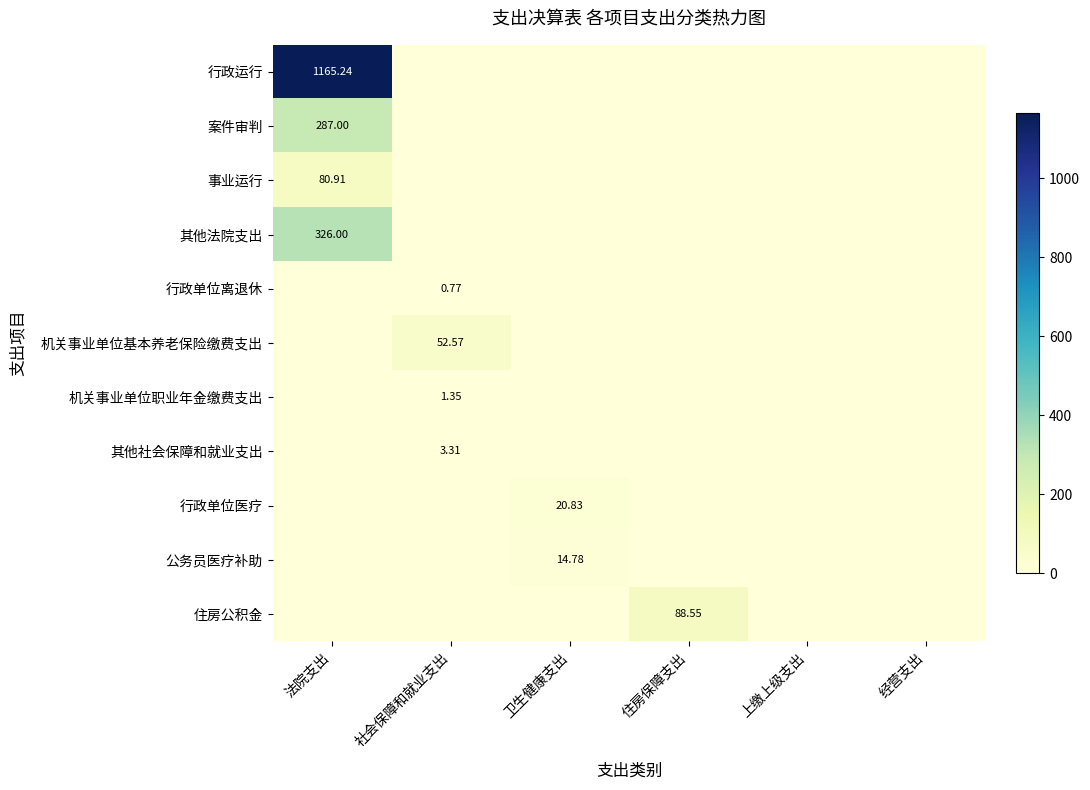

What is the difference between the highest and lowest values at 卫生健康支出?

20.8